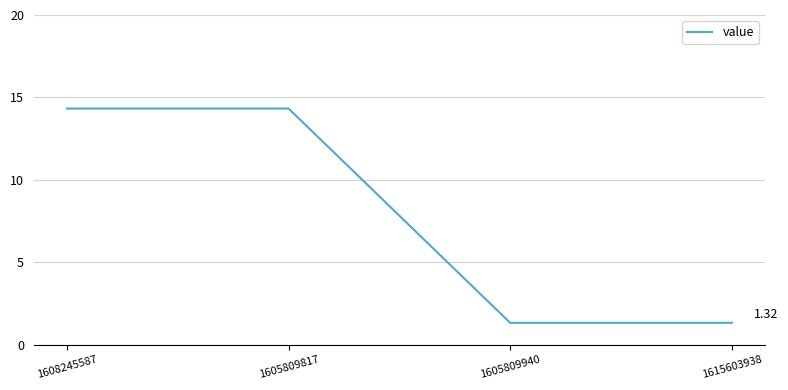

What is the change in value from 1605809817 to 1605809940?

-13.0